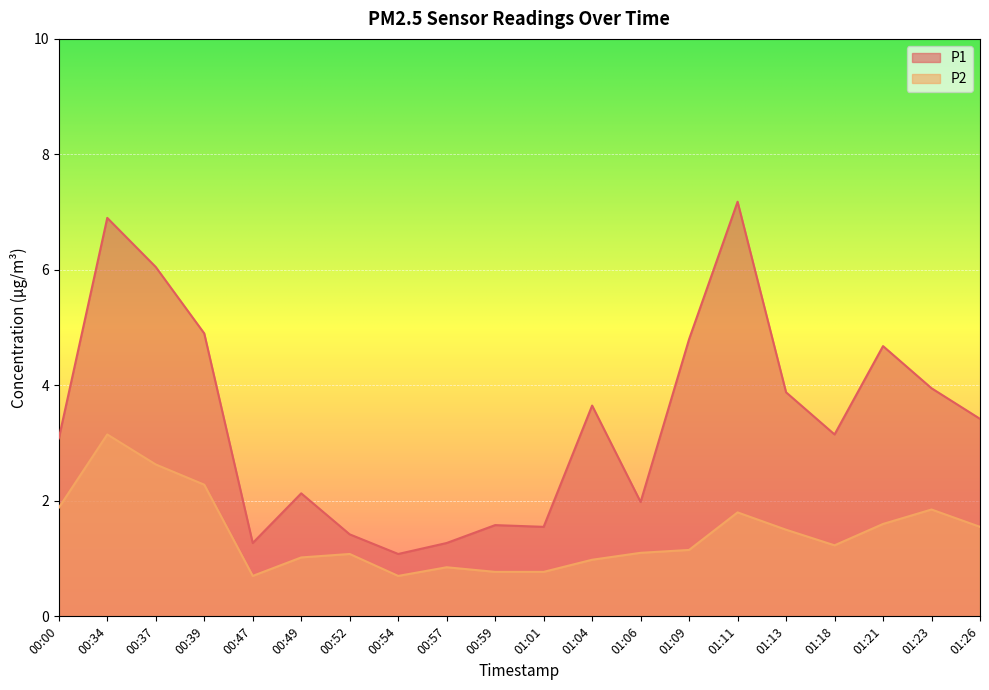

True or false: P2 and P1 intersect in this chart.

False